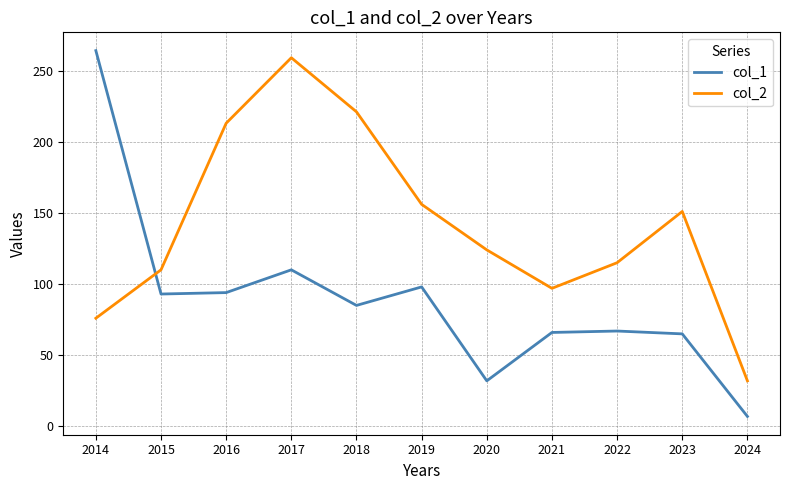

Rank the series by their average value, from highest to lowest.

col_2, col_1